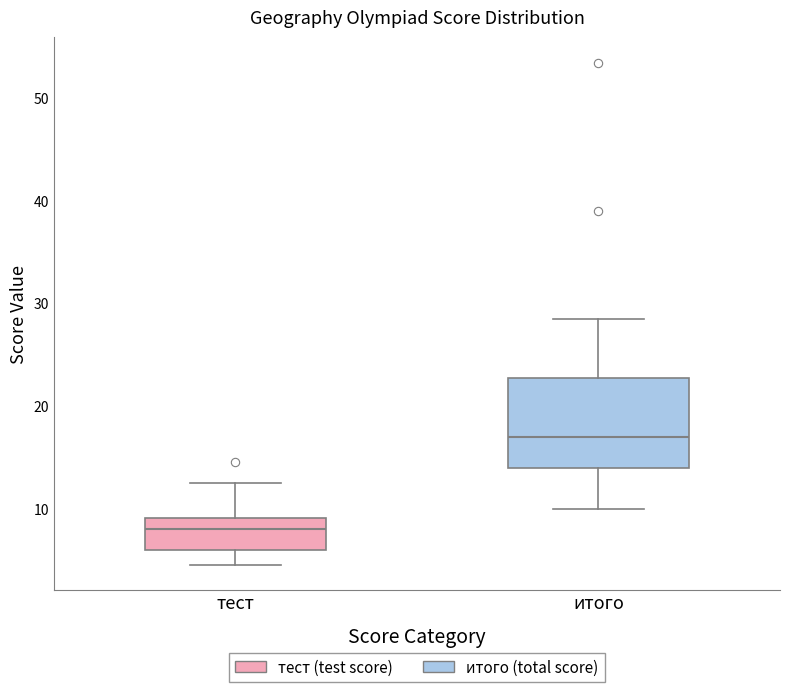

Reading left to right, transcribe this box plot: for each box, give where its median line is, the range the box spans, and where its two whiskers end, as read against the y-axis. The values are not printed on the chart, so give them approximately, as read against the axis.

тест: median 8, box 6 to 9, whiskers 5 to 13
итого: median 17, box 14 to 23, whiskers 10 to 29